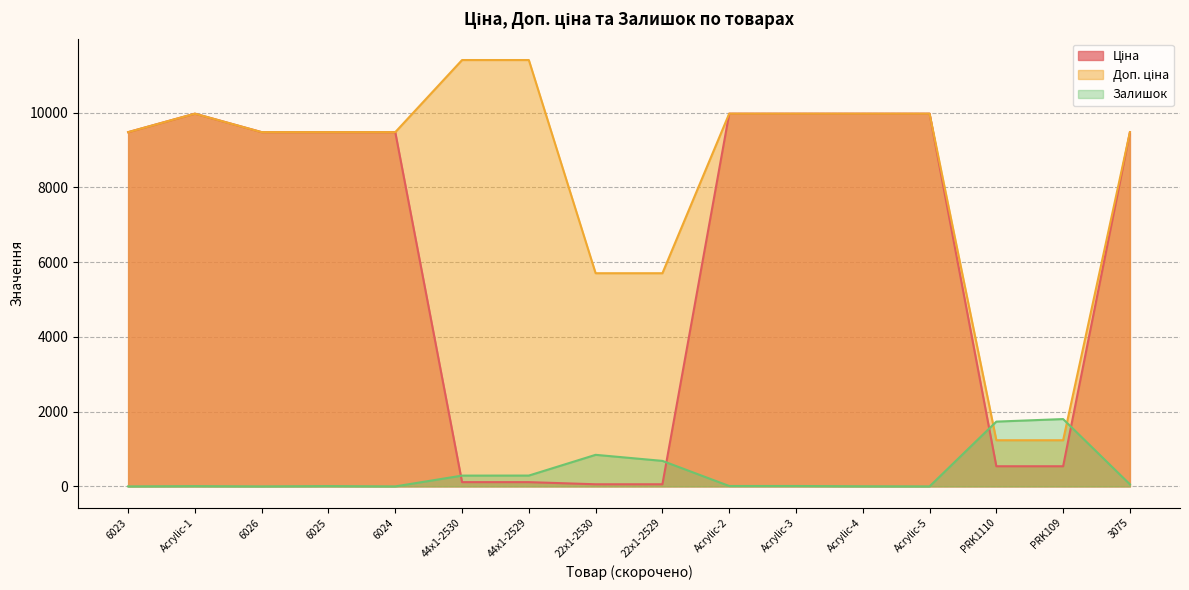

Rank the series by their maximum value, from lowest to highest.

Залишок, Ціна, Доп. ціна